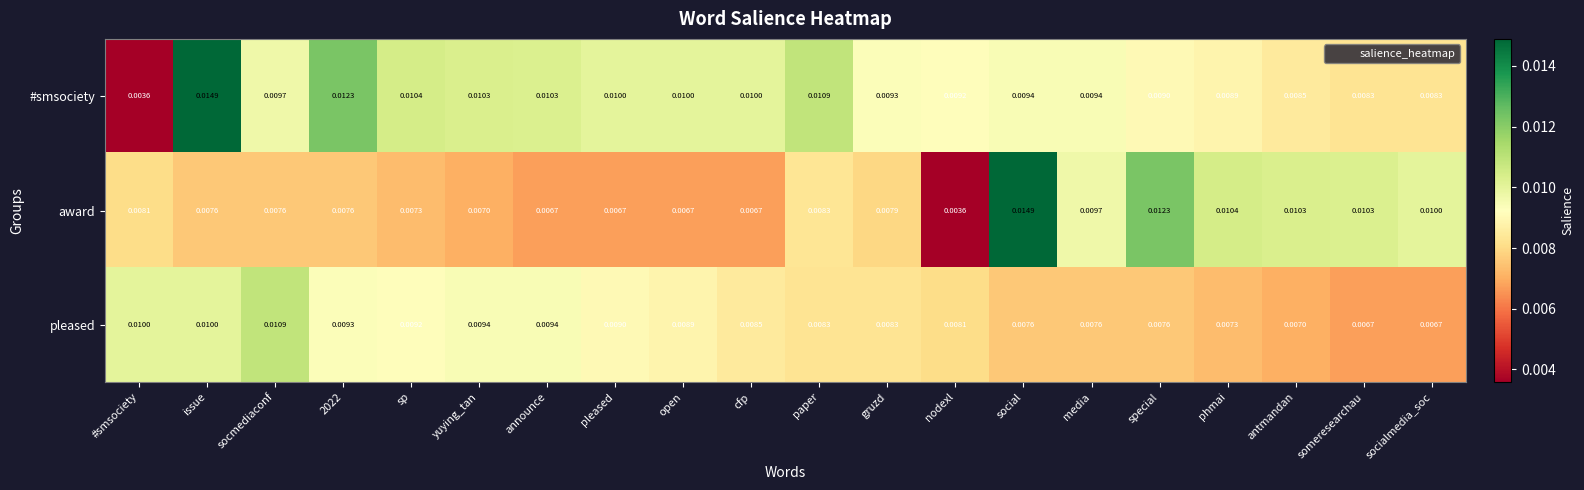

At pleased, list the series in order from largest to smallest.

#smsociety, pleased, award